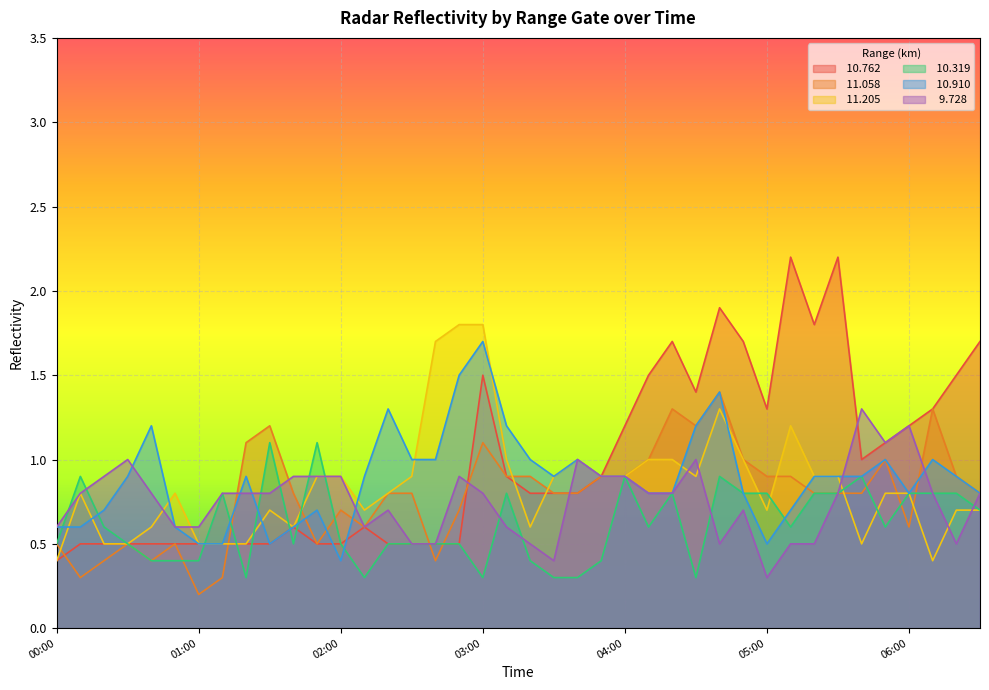

True or false:  10.319 has a value of 0.8 at 2005/06/04 06:10.

True